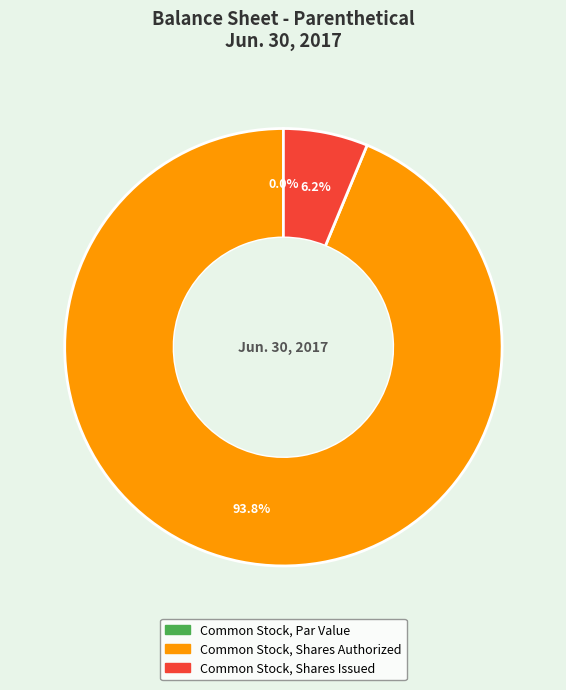

How many segments does this pie chart have?

3